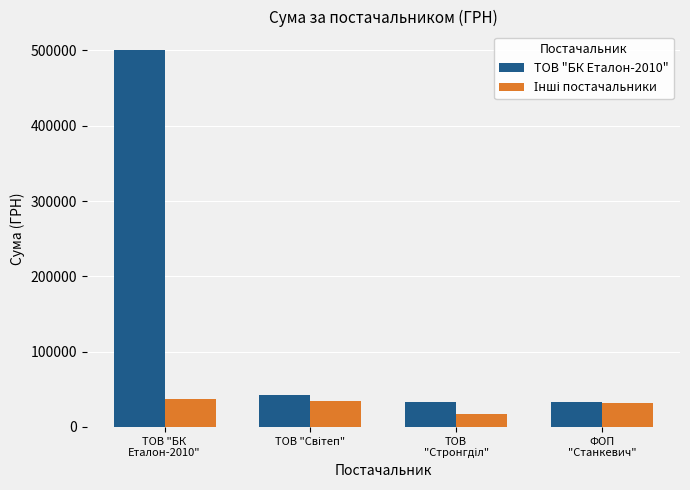

How many series are shown in this chart?

2